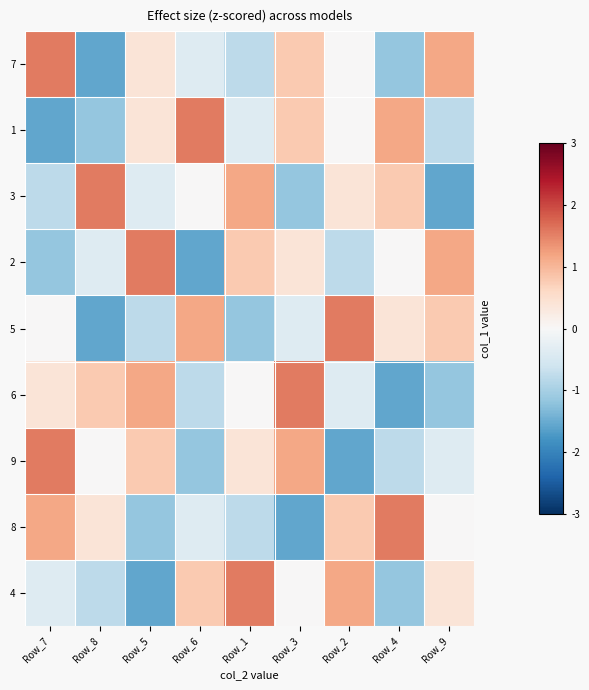

Reading left to right, extract all data points from this chart.

7: Row_7=1.5	Row_8=-1.5	Row_5=0.4	Row_6=-0.4	Row_1=-0.8	Row_3=0.8	Row_2=0.0	Row_4=-1.2	Row_9=1.2
1: Row_7=-1.5	Row_8=-1.2	Row_5=0.4	Row_6=1.5	Row_1=-0.4	Row_3=0.8	Row_2=0.0	Row_4=1.2	Row_9=-0.8
3: Row_7=-0.8	Row_8=1.5	Row_5=-0.4	Row_6=0.0	Row_1=1.2	Row_3=-1.2	Row_2=0.4	Row_4=0.8	Row_9=-1.5
2: Row_7=-1.2	Row_8=-0.4	Row_5=1.5	Row_6=-1.5	Row_1=0.8	Row_3=0.4	Row_2=-0.8	Row_4=0.0	Row_9=1.2
5: Row_7=0.0	Row_8=-1.5	Row_5=-0.8	Row_6=1.2	Row_1=-1.2	Row_3=-0.4	Row_2=1.5	Row_4=0.4	Row_9=0.8
6: Row_7=0.4	Row_8=0.8	Row_5=1.2	Row_6=-0.8	Row_1=0.0	Row_3=1.5	Row_2=-0.4	Row_4=-1.5	Row_9=-1.2
9: Row_7=1.5	Row_8=0.0	Row_5=0.8	Row_6=-1.2	Row_1=0.4	Row_3=1.2	Row_2=-1.5	Row_4=-0.8	Row_9=-0.4
8: Row_7=1.2	Row_8=0.4	Row_5=-1.2	Row_6=-0.4	Row_1=-0.8	Row_3=-1.5	Row_2=0.8	Row_4=1.5	Row_9=0.0
4: Row_7=-0.4	Row_8=-0.8	Row_5=-1.5	Row_6=0.8	Row_1=1.5	Row_3=0.0	Row_2=1.2	Row_4=-1.2	Row_9=0.4